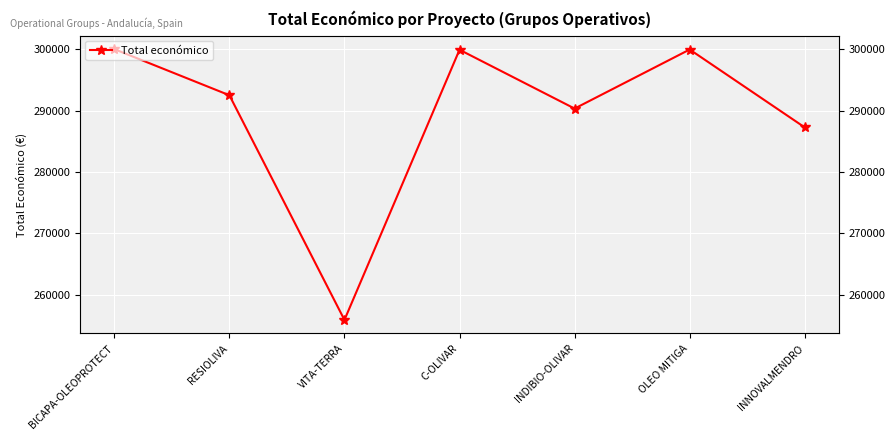

What is the difference between the maximum and minimum values?

44076